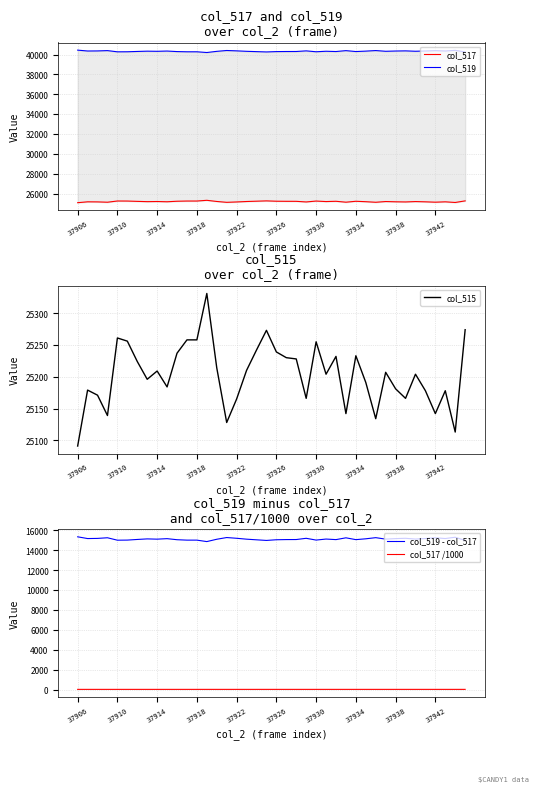

Reading left to right, list all the values displayed in this chart.

col_517: 25091.0	25179.0	25171.0	25139.0	25261.0	25256.0	25224.0	25196.0	25209.0	25184.0	25237.0	25258.0	25258.0	25331.0	25214.0	25128.0	25165.0	25210.0	25242.0	25273.0	25239.0	25230.0	25228.0	25166.0	25255.0	25204.0	25232.0	25142.0	25233.0	25191.0	25134.0	25207.0	25181.0	25166.0	25204.0	25178.0	25142.0	25178.0	25113.0	25274.0
col_519: 40444.0	40356.0	40364.0	40396.0	40274.0	40279.0	40311.0	40339.0	40326.0	40351.0	40298.0	40277.0	40277.0	40204.0	40321.0	40407.0	40370.0	40325.0	40293.0	40262.0	40296.0	40305.0	40307.0	40369.0	40280.0	40331.0	40303.0	40393.0	40302.0	40344.0	40401.0	40328.0	40354.0	40369.0	40331.0	40357.0	40393.0	40357.0	40422.0	40261.0
col_515: 25091.0	25179.0	25171.0	25139.0	25261.0	25256.0	25224.0	25196.0	25209.0	25184.0	25237.0	25258.0	25258.0	25331.0	25214.0	25128.0	25165.0	25210.0	25242.0	25273.0	25239.0	25230.0	25228.0	25166.0	25255.0	25204.0	25232.0	25142.0	25233.0	25191.0	25134.0	25207.0	25181.0	25166.0	25204.0	25178.0	25142.0	25178.0	25113.0	25274.0
col_519 - col_517: 15353.0	15177.0	15193.0	15257.0	15013.0	15023.0	15087.0	15143.0	15117.0	15167.0	15061.0	15019.0	15019.0	14873.0	15107.0	15279.0	15205.0	15115.0	15051.0	14989.0	15057.0	15075.0	15079.0	15203.0	15025.0	15127.0	15071.0	15251.0	15069.0	15153.0	15267.0	15121.0	15173.0	15203.0	15127.0	15179.0	15251.0	15179.0	15309.0	14987.0
col_517 /1000: 25.1	25.2	25.2	25.1	25.3	25.3	25.2	25.2	25.2	25.2	25.2	25.3	25.3	25.3	25.2	25.1	25.2	25.2	25.2	25.3	25.2	25.2	25.2	25.2	25.3	25.2	25.2	25.1	25.2	25.2	25.1	25.2	25.2	25.2	25.2	25.2	25.1	25.2	25.1	25.3